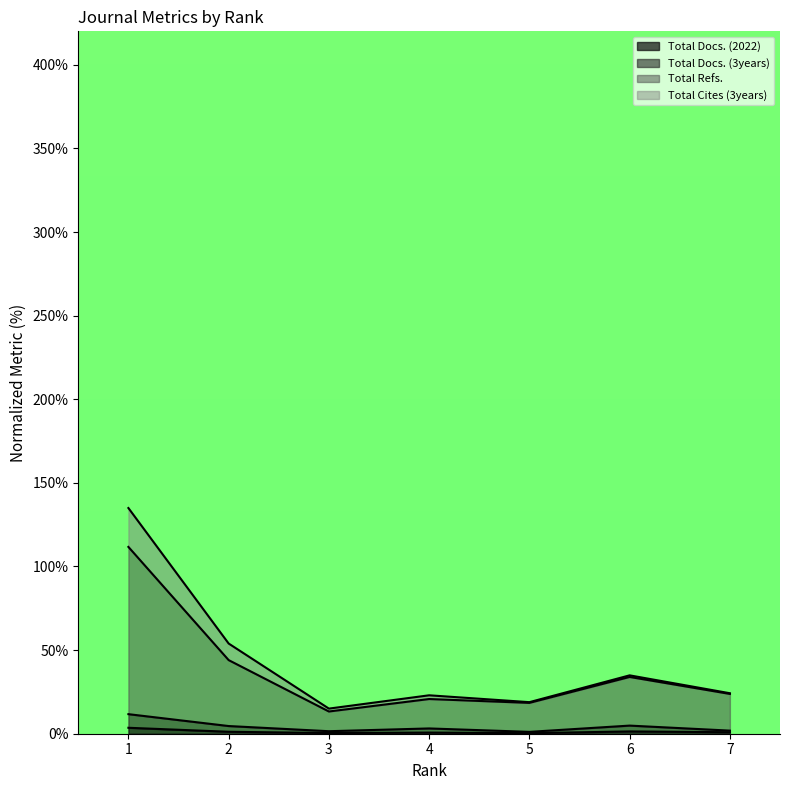

The Total Docs. (3years) series shows 1.8 at 7. True or false?

True